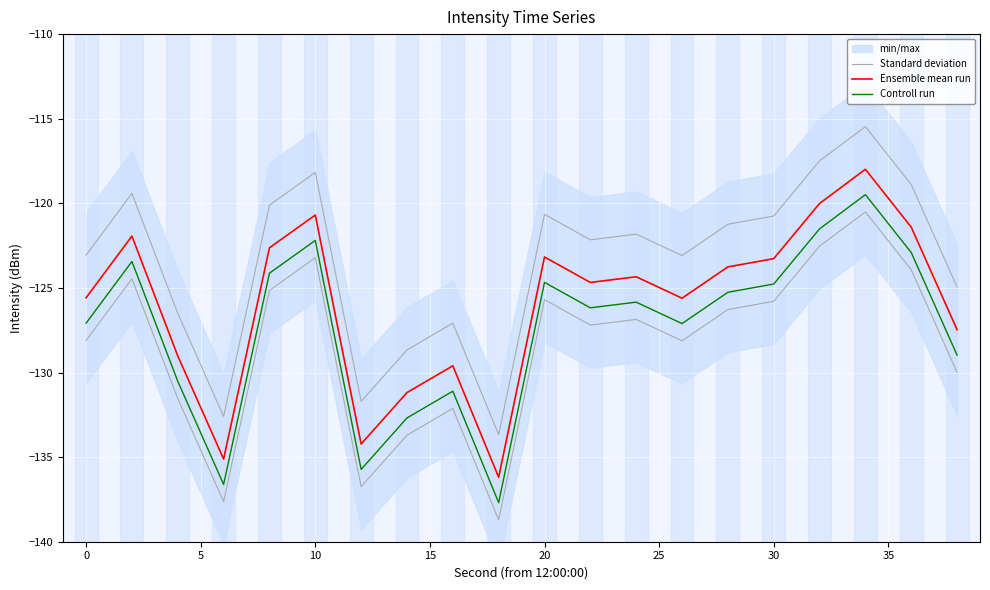

In Controll run, how many points are lower than both neighbors (excluding endpoints)?

5